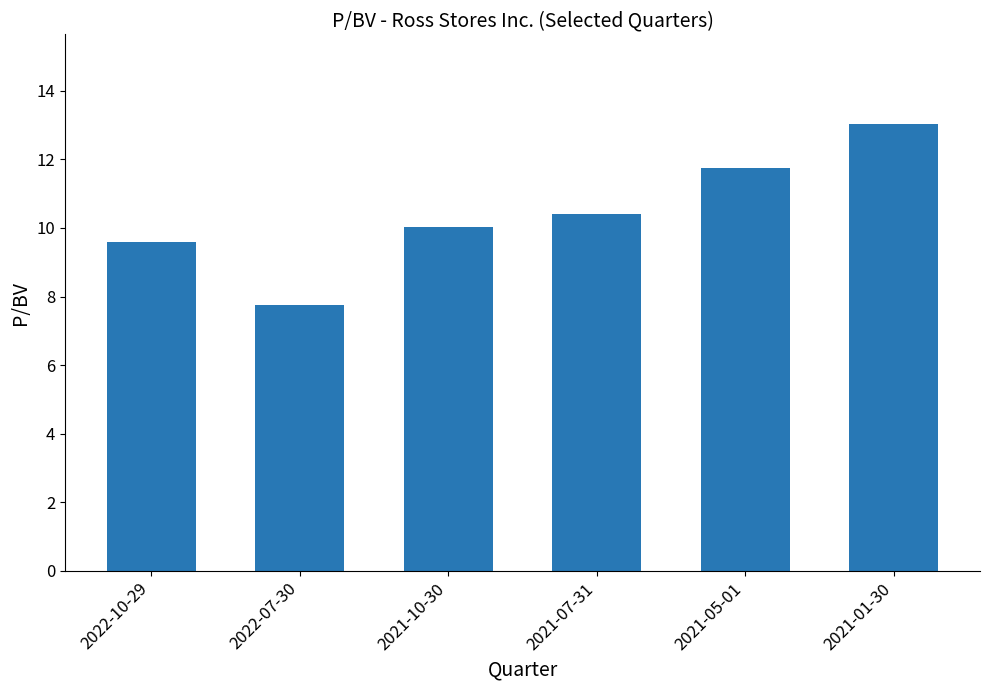

Rank the categories by value from highest to lowest.

2021-01-30, 2021-05-01, 2021-07-31, 2021-10-30, 2022-10-29, 2022-07-30